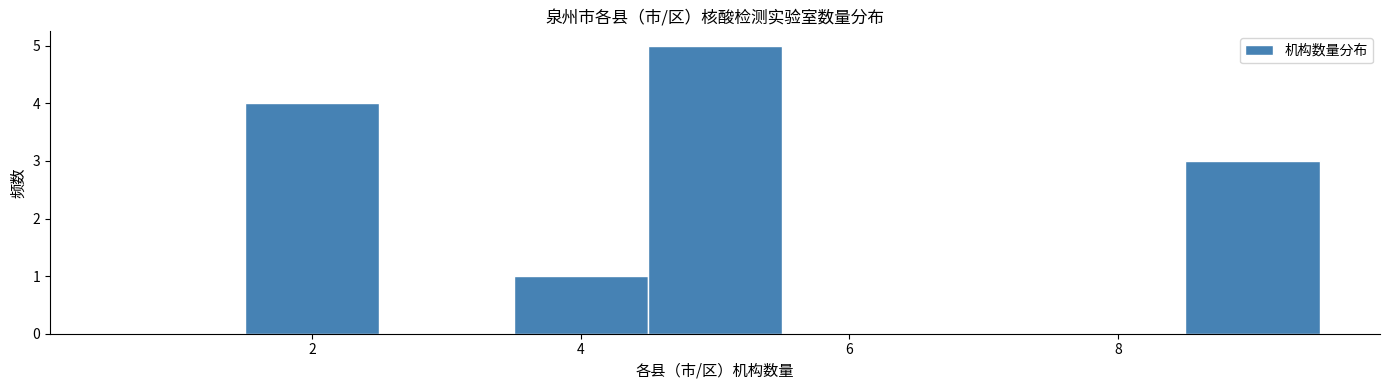

Reading left to right, list every bar in this chart as the range it spans on the x-axis followed by its height. Neither the bar edges nor the heights are printed on the chart, so give them approximately, as read against the axes.

0.5 to 1.5: 0
1.5 to 2.5: 4
2.5 to 3.5: 0
3.5 to 4.5: 1
4.5 to 5.5: 5
5.5 to 6.5: 0
6.5 to 7.5: 0
7.5 to 8.5: 0
8.5 to 9.5: 3